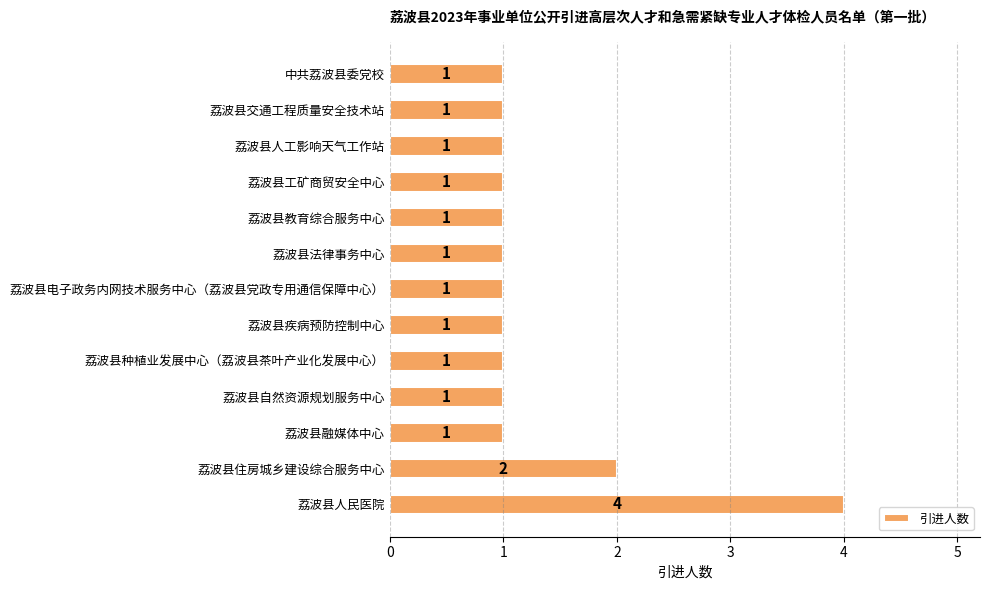

What is the maximum value shown in the chart?

4